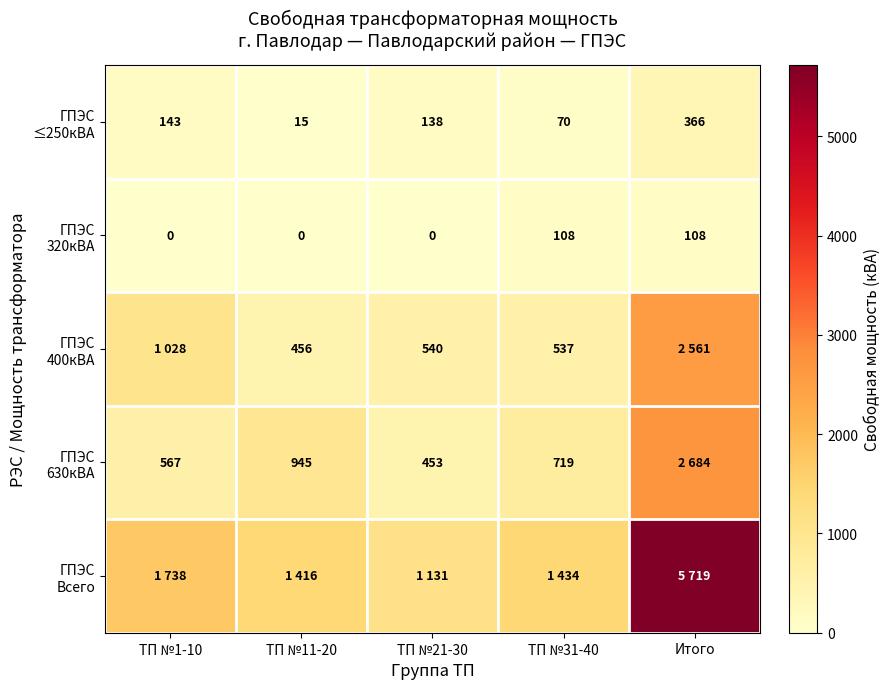

Is the value of ГПЭС 320кВА at ТП №21-30 greater than the value of ГПЭС Всего at ТП №31-40?

No